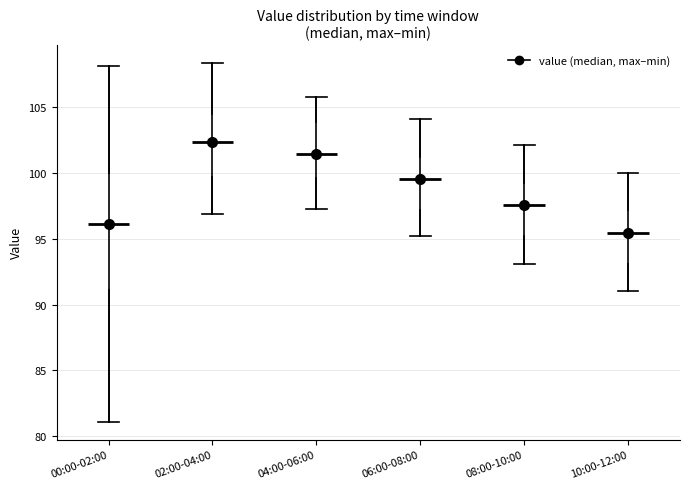

Reading left to right, transcribe this box plot: for each box, give where its median line is, the range the box spans, and where its two whiskers end, as read against the y-axis. The values are not printed on the chart, so give them approximately, as read against the axis.

00:00-02:00: median 96.0, box 91.0 to 100.0, whiskers 81.0 to 108.0
02:00-04:00: median 102.5, box 99.5 to 104.5, whiskers 97.0 to 108.5
04:00-06:00: median 101.5, box 99.5 to 104.0, whiskers 97.5 to 106.0
06:00-08:00: median 99.5, box 97.0 to 101.5, whiskers 95.0 to 104.0
08:00-10:00: median 97.5, box 95.0 to 99.5, whiskers 93.0 to 102.0
10:00-12:00: median 95.5, box 93.0 to 97.0, whiskers 91.0 to 100.0